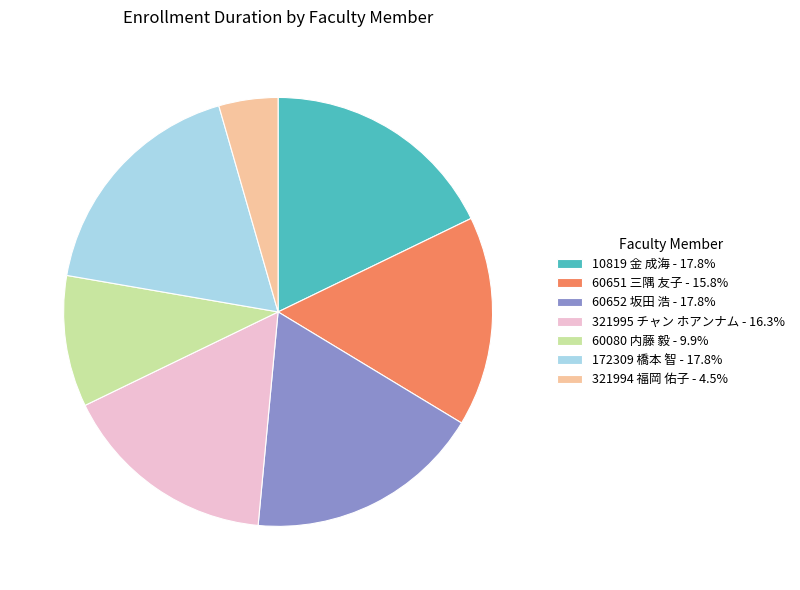

Is there any slice that represents more than half of the pie?

No